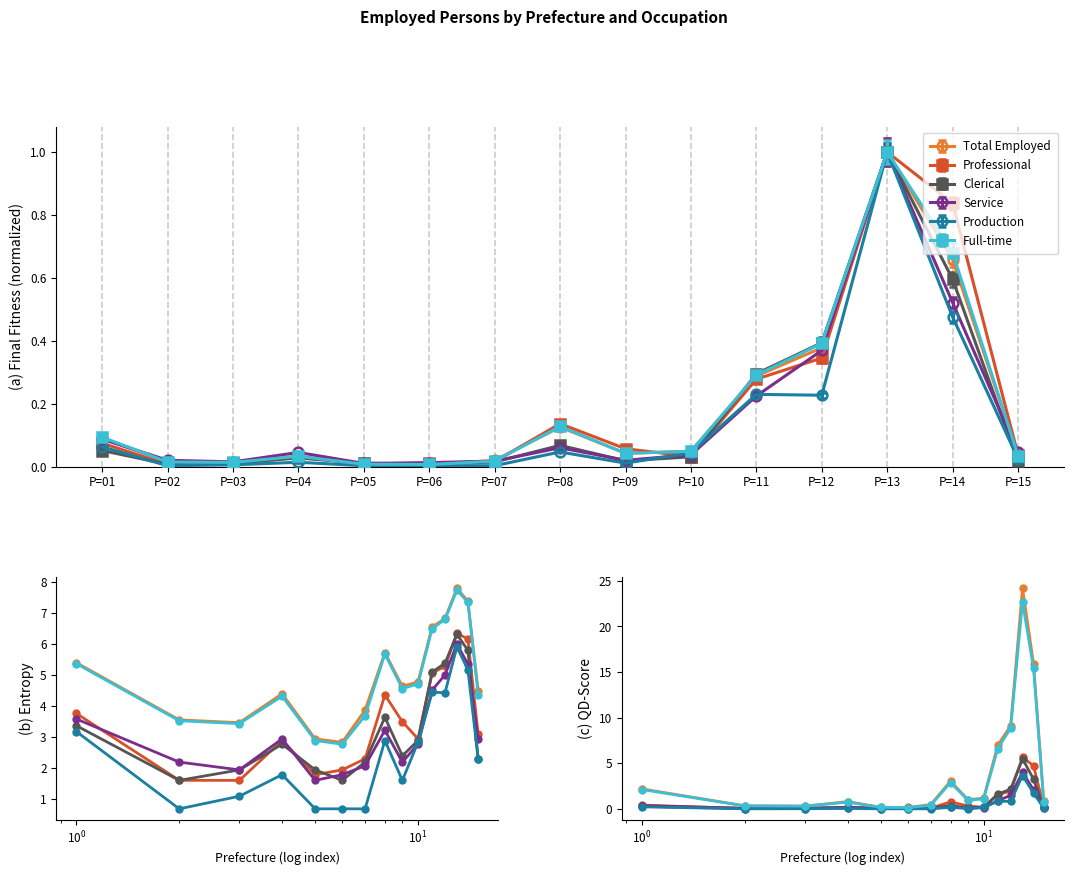

Rank the series at P=05 from highest to lowest value.

Total Employed, Full-time, Clerical, Professional, Service, Production